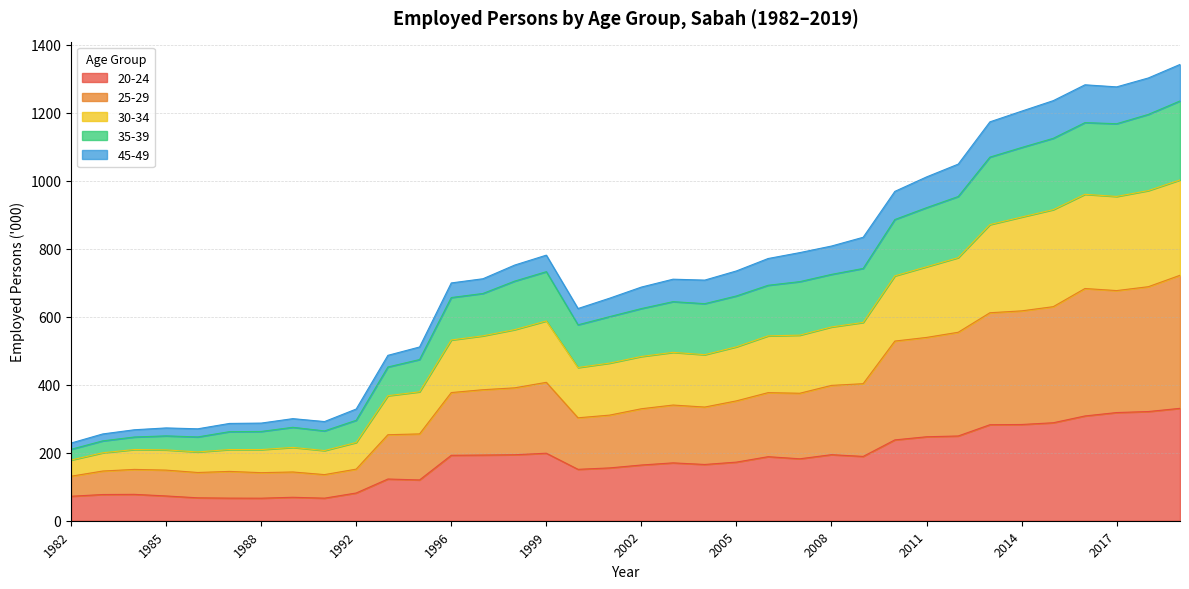

Is the value of 35-39 at 1983 greater than the value of 30-34 at 2016?

No